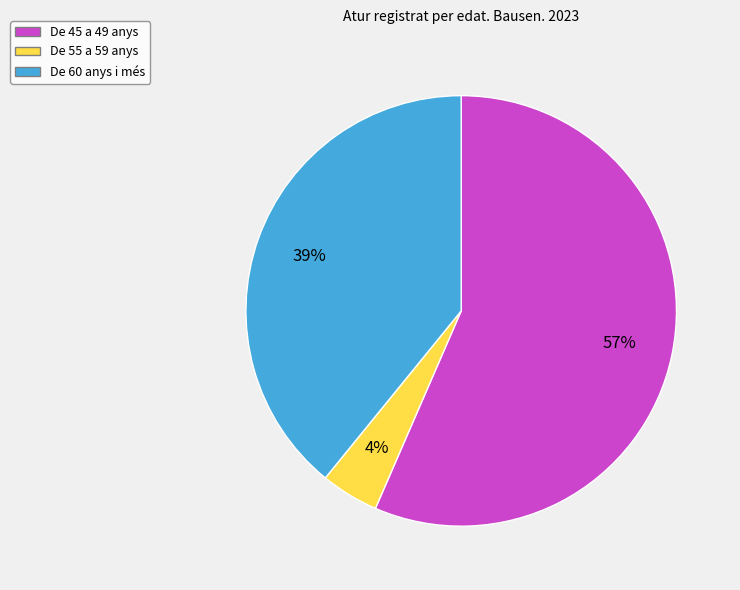

Do De 60 anys i més and De 55 a 59 anys together represent more than half of the pie?

No